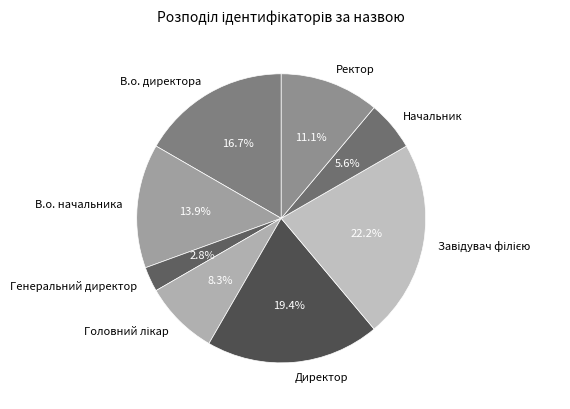

What is the smallest slice in the pie chart?

Генеральний директор